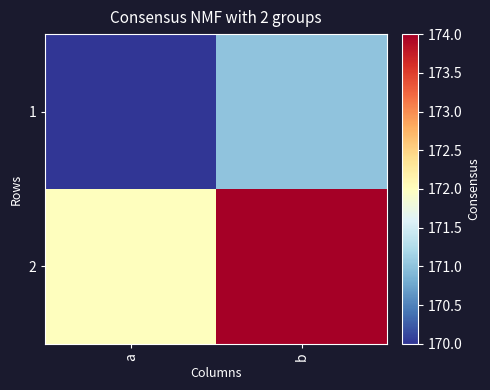

Rank the series at b from lowest to highest value.

1, 2